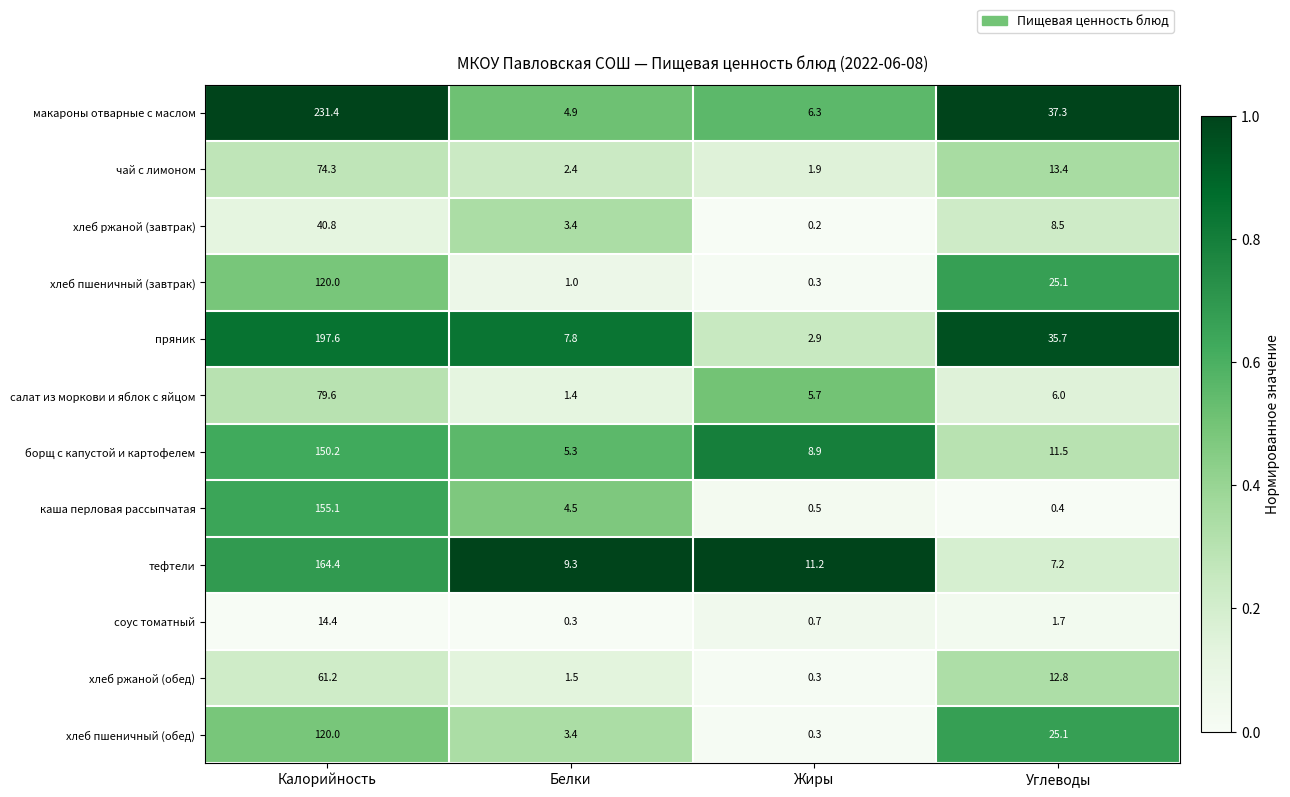

How many data points does each series have?

4